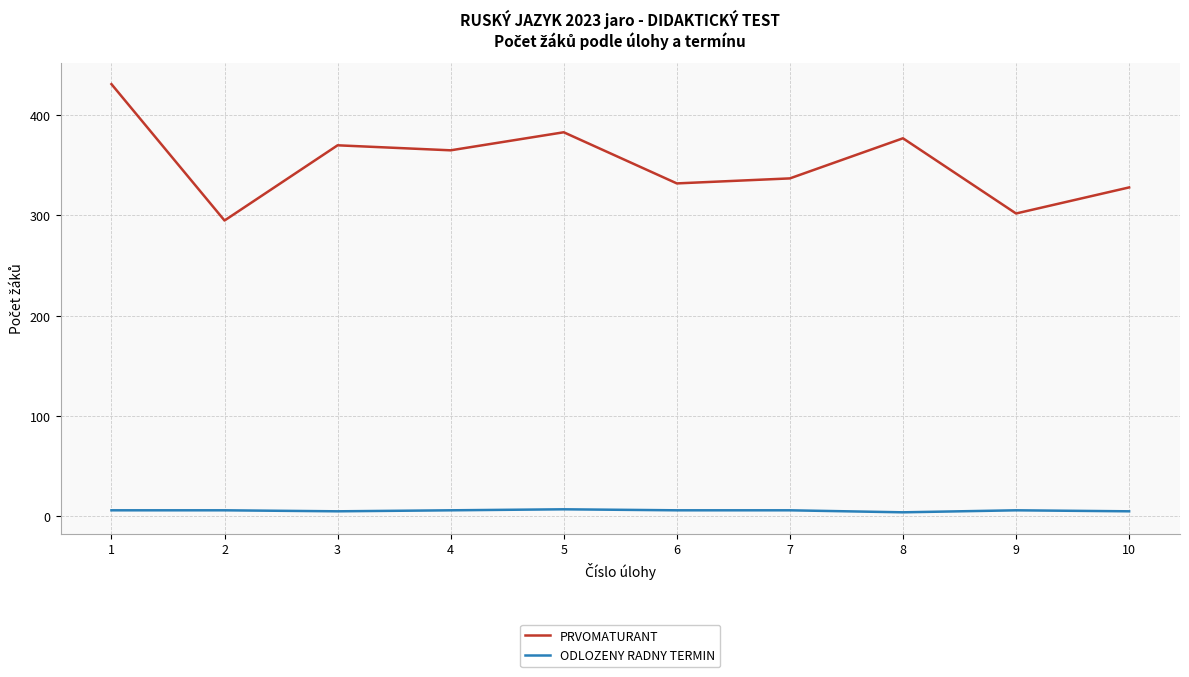

What is the difference between the highest and lowest values at 10?

323